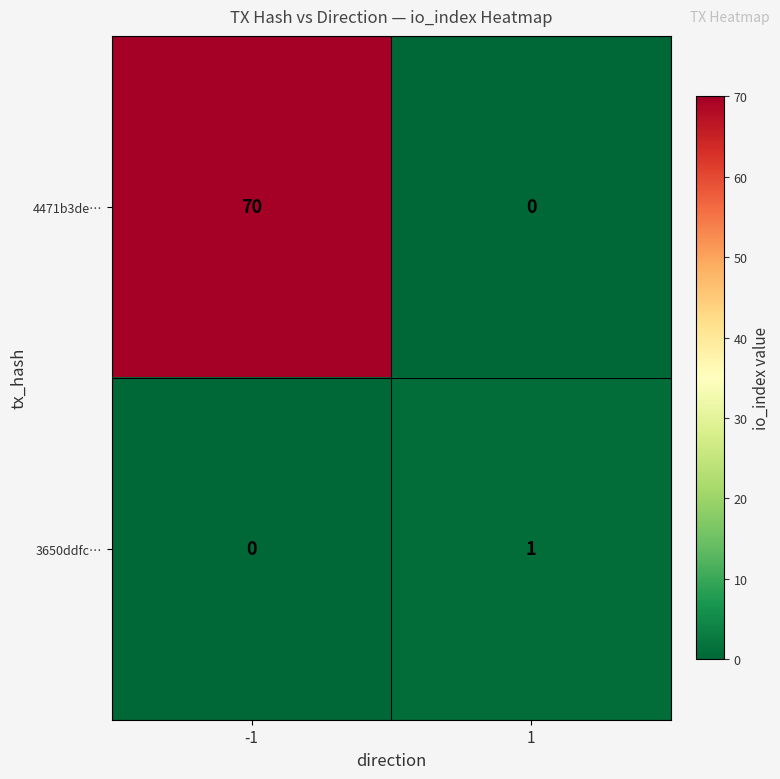

Is it true that 4471b3de… equals 70 at -1?

True